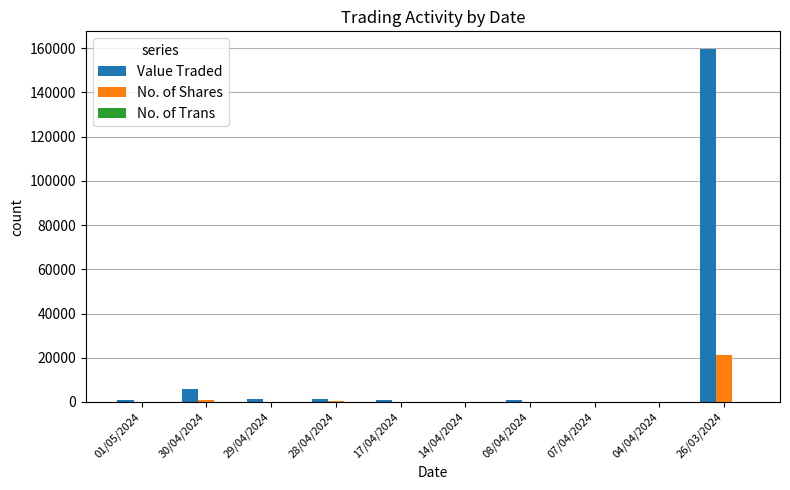

Which series has the widest spread of values?

Value Traded